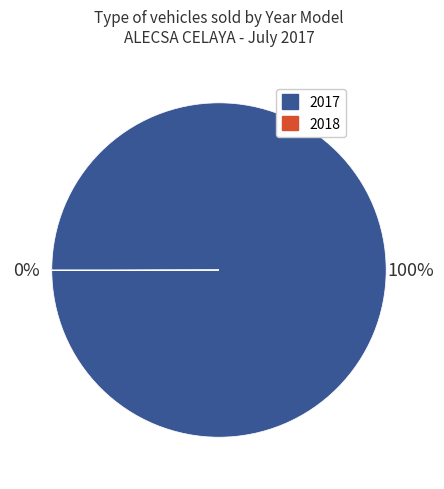

To the nearest percent, what is the difference between the largest and smallest slice percentages?

100%